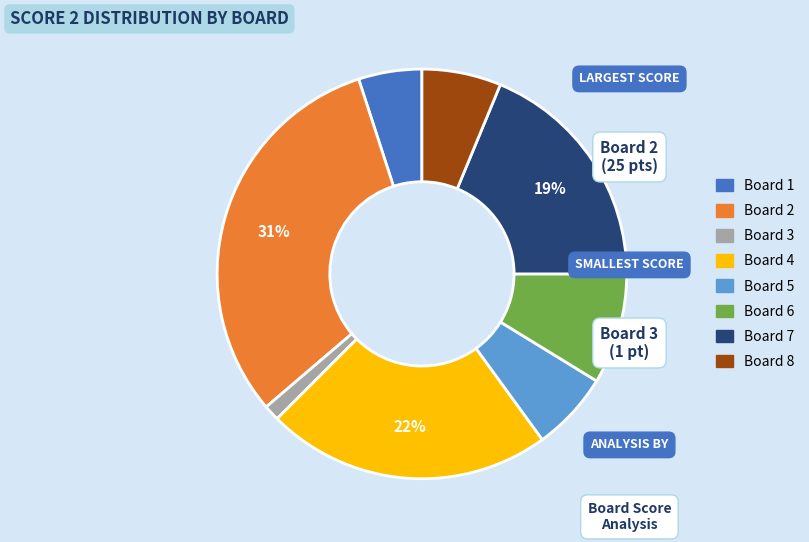

Is there a majority slice in this chart?

No